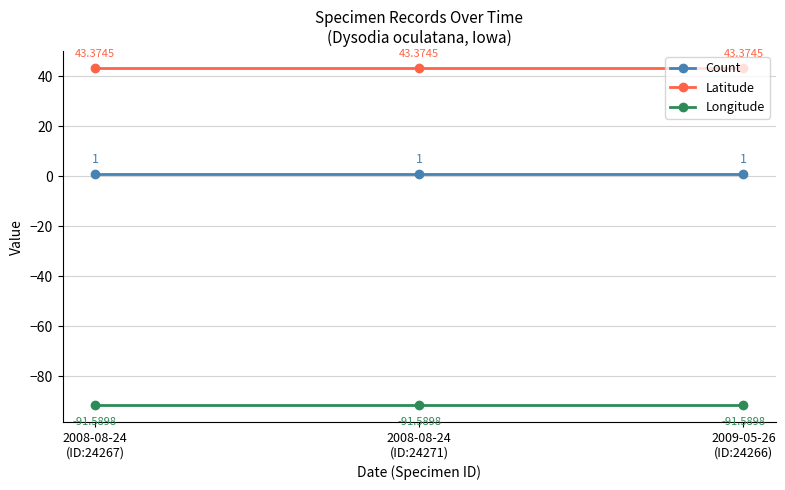

What is the greatest value displayed?

43.4